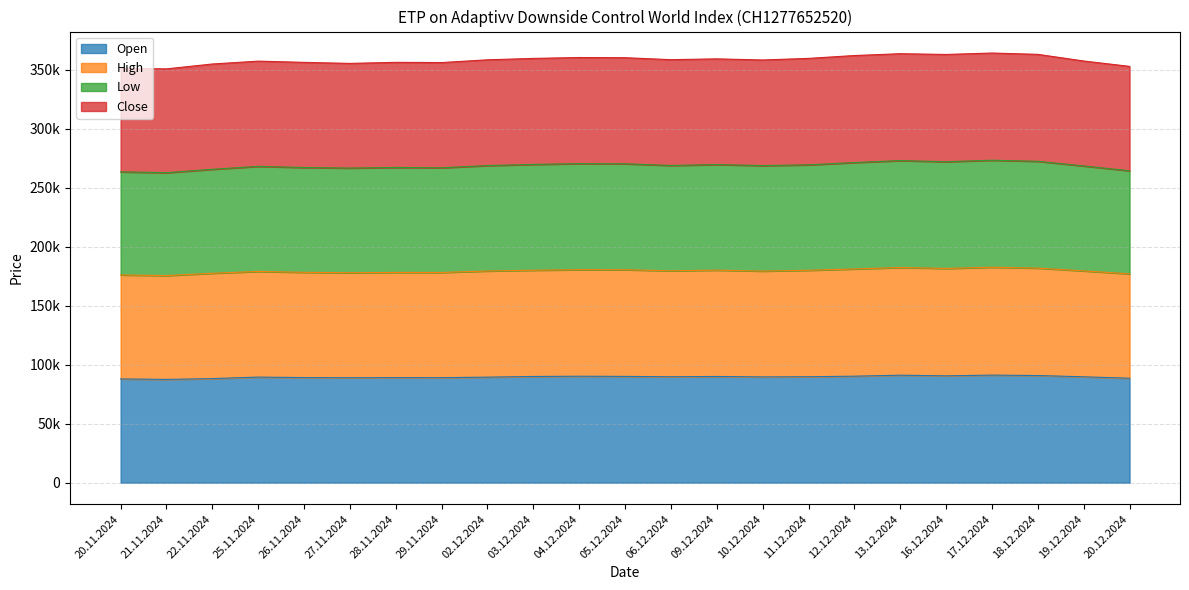

Does the chart display data point markers on the line(s)?

No